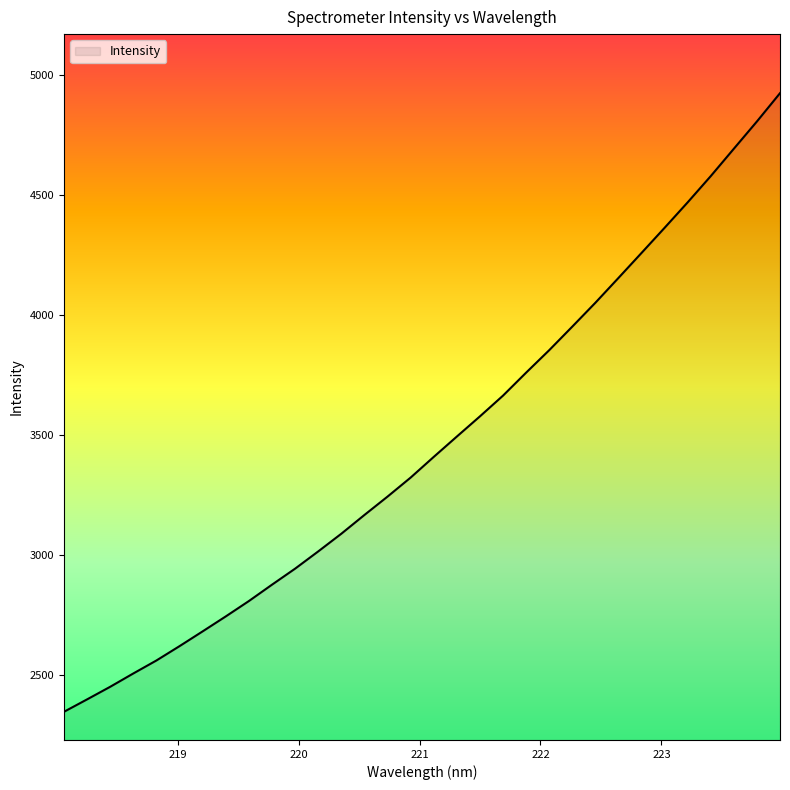

What is the difference between the maximum and minimum values?

2579.5